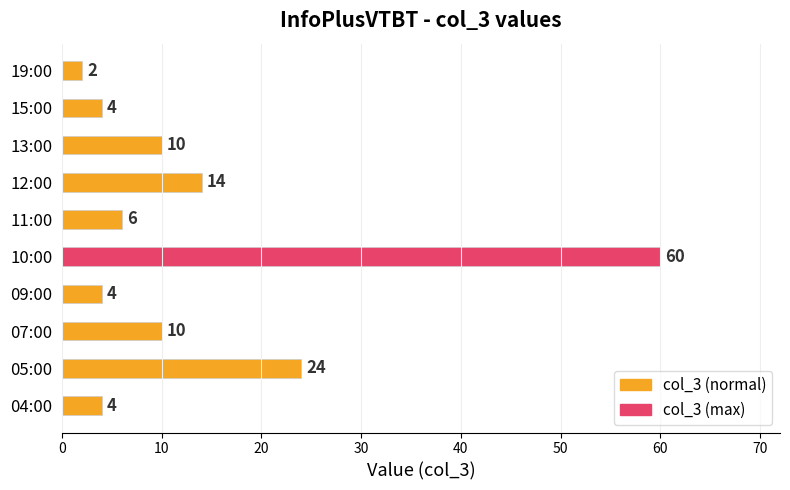

Reading bottom to top, extract all data points from this chart.

04:00=4	05:00=24	07:00=10	09:00=4	10:00=60	11:00=6	12:00=14	13:00=10	15:00=4	19:00=2